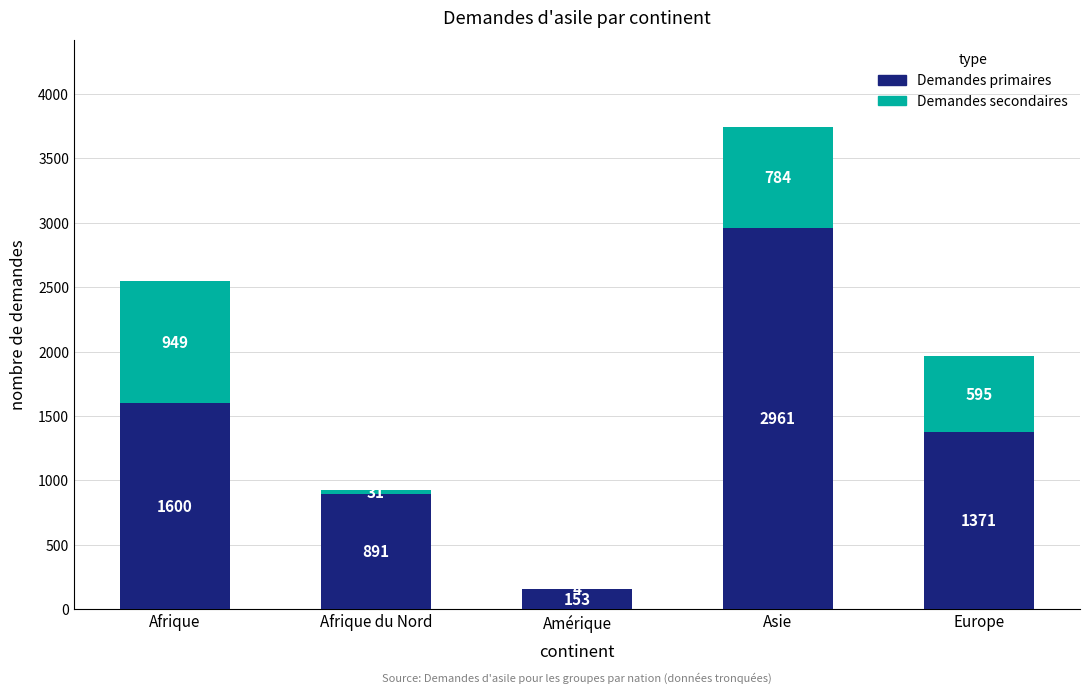

The value of Demandes primaires at Asie is 2961. True or false?

True